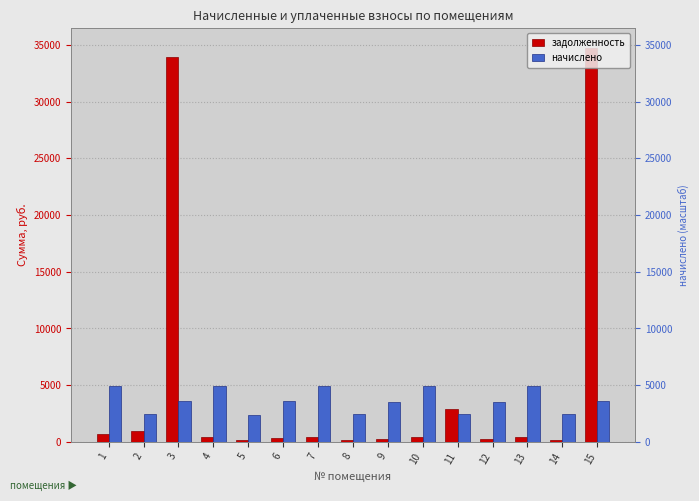

What is the value of the задолженность bar at the 2nd from the left?

986.9